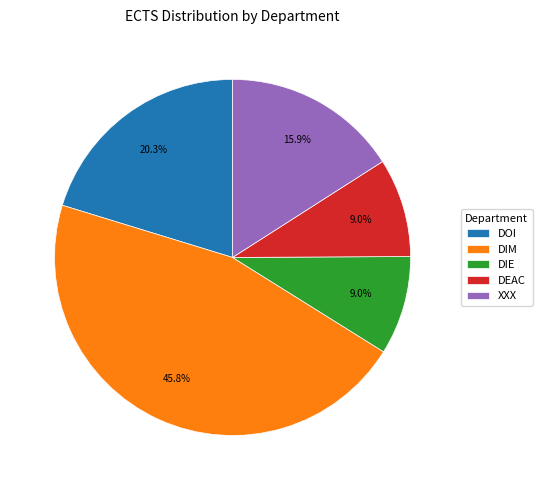

Which slice is the largest?

DIM